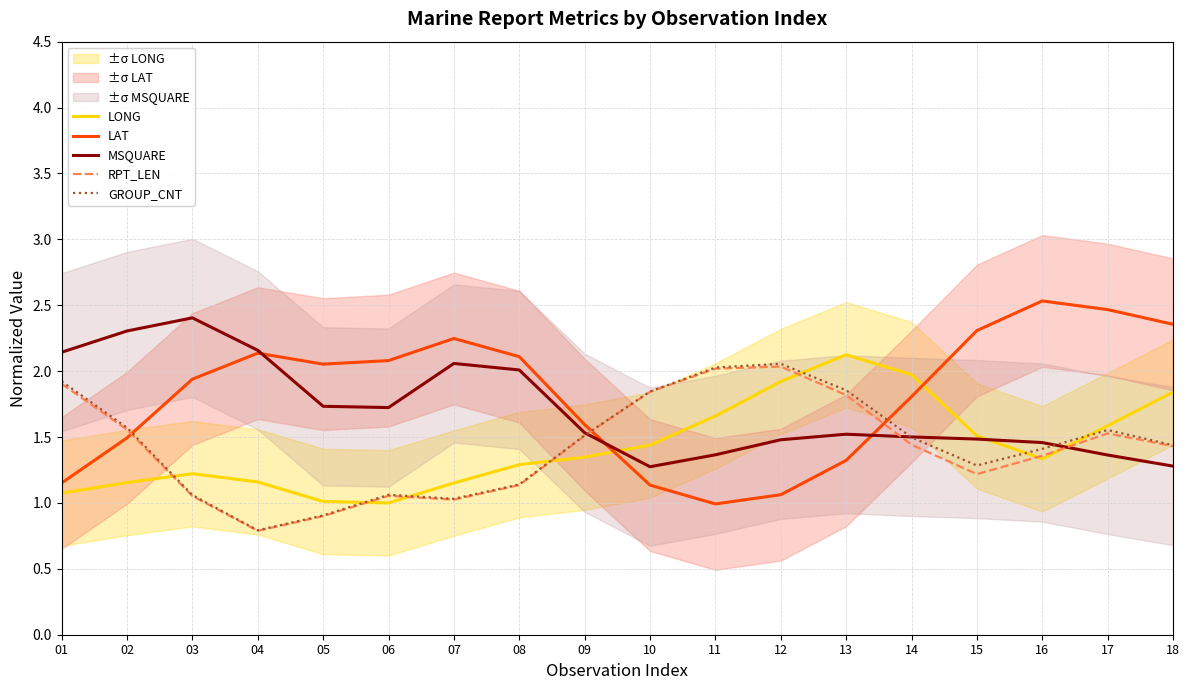

What is the maximum value for LAT?

2.5